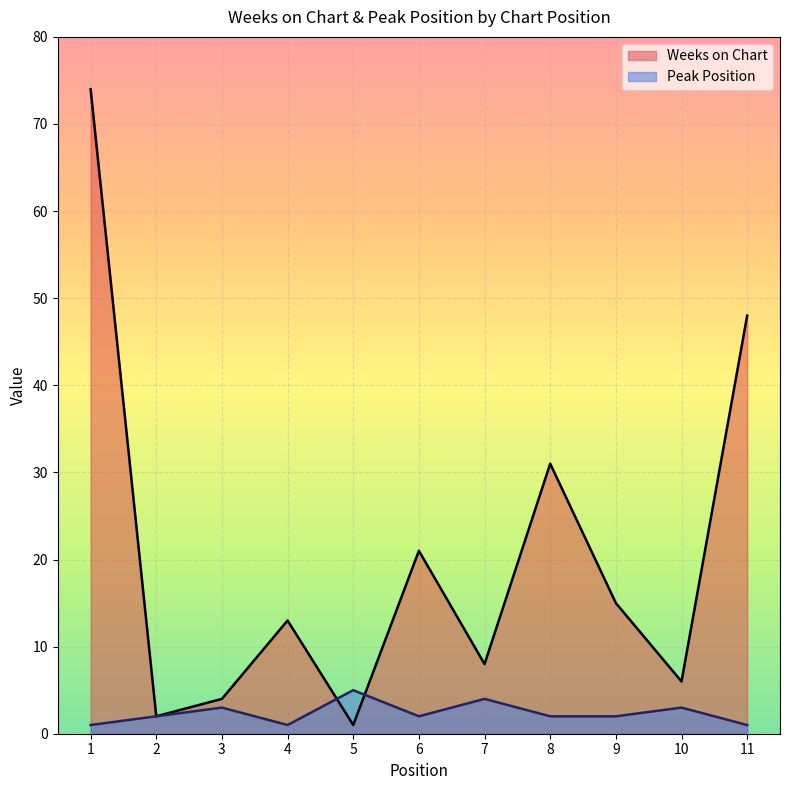

What is the lowest value of the Weeks on Chart series?

1